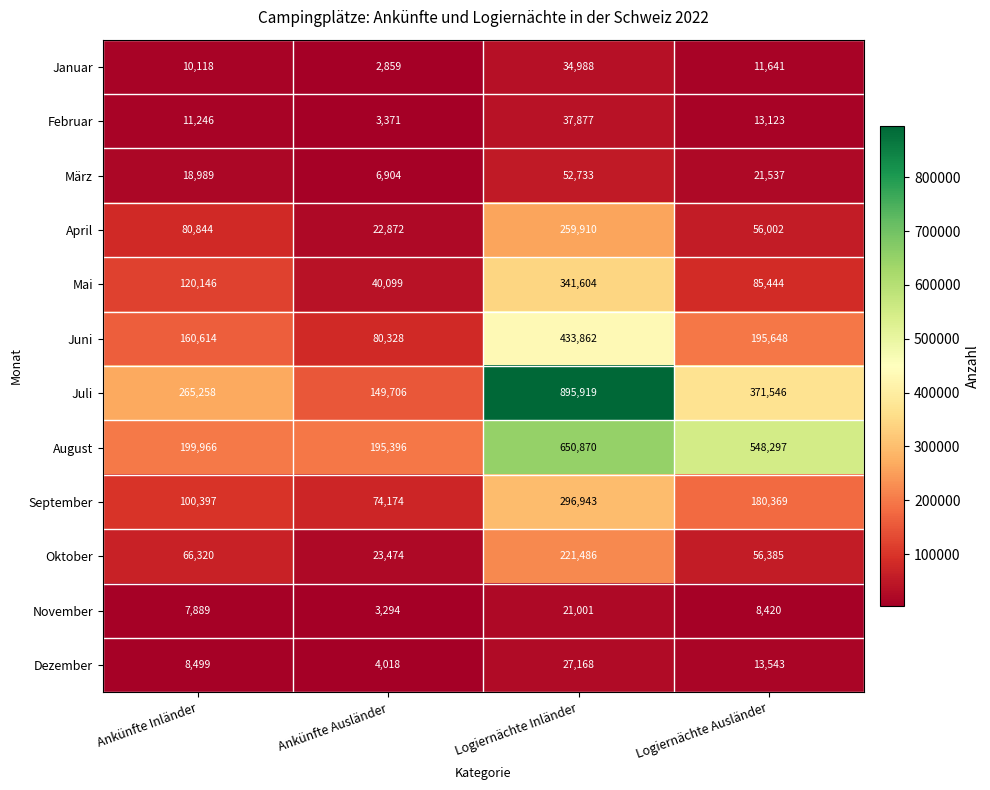

Which series has the widest spread of values?

Juli